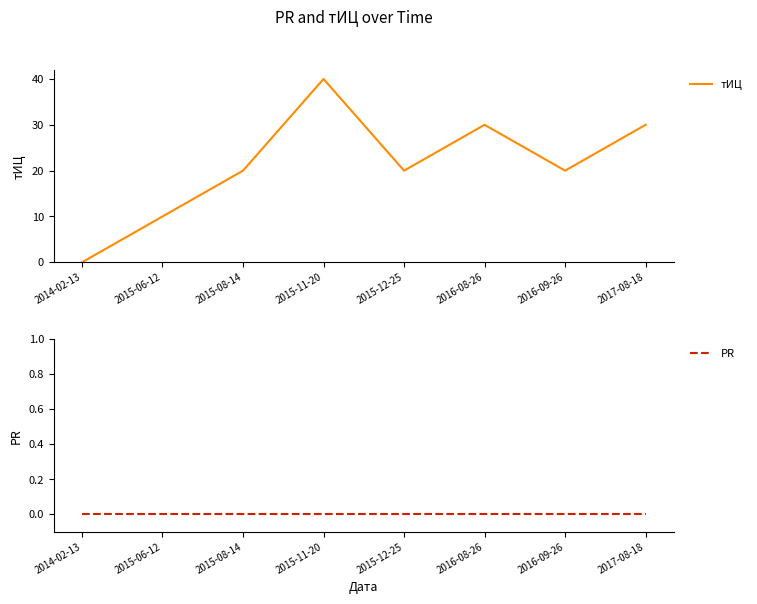

True or false: PR has a value of 0 at 2016-08-26.

True